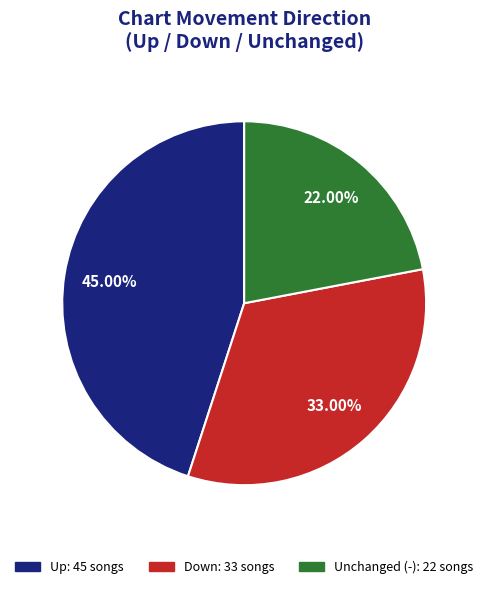

Does any single category account for the majority?

No